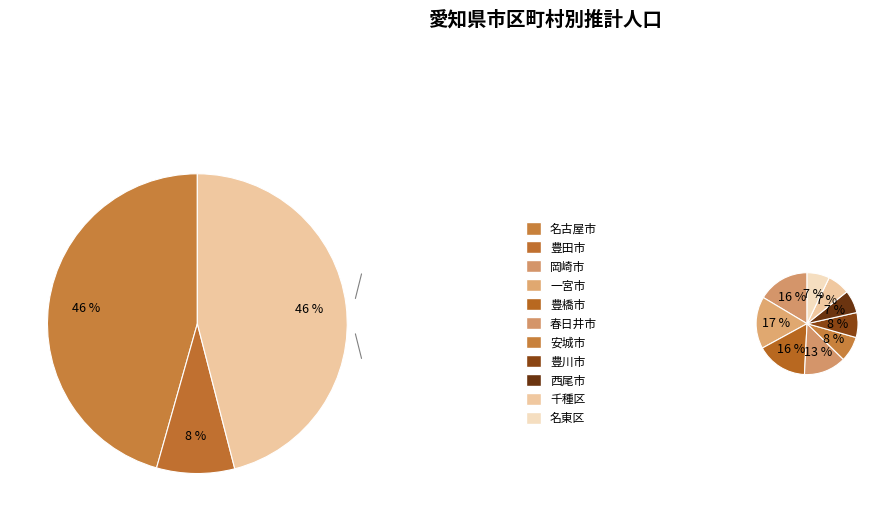

Is the sum of 豊橋市 and 西尾市 greater than half?

No